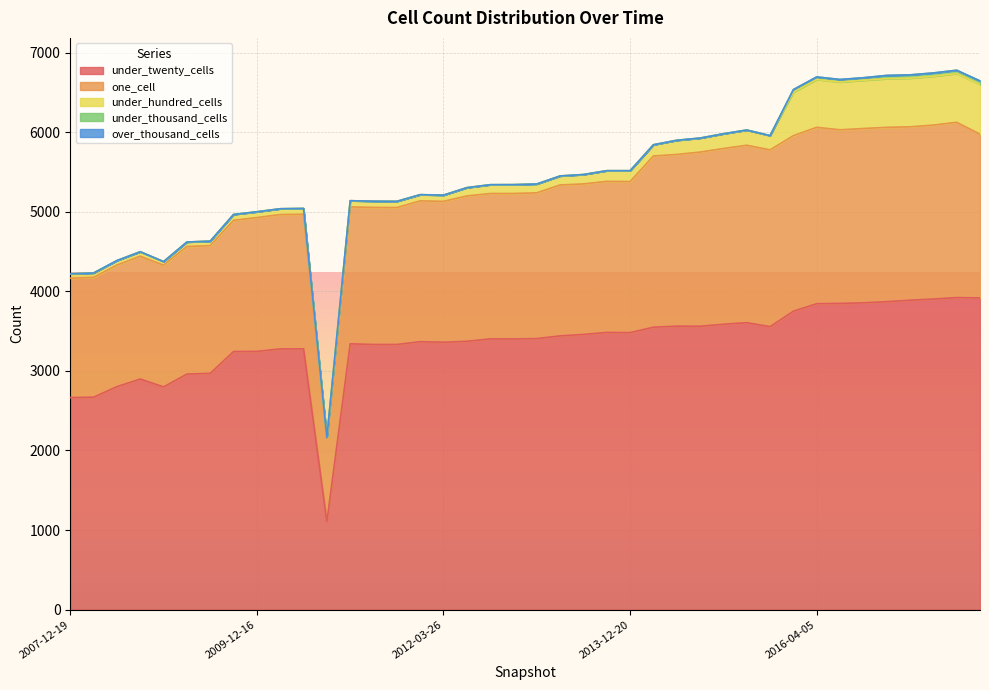

What is the approximate value of one_cell at 2010-11-17, to the nearest 10?

1040